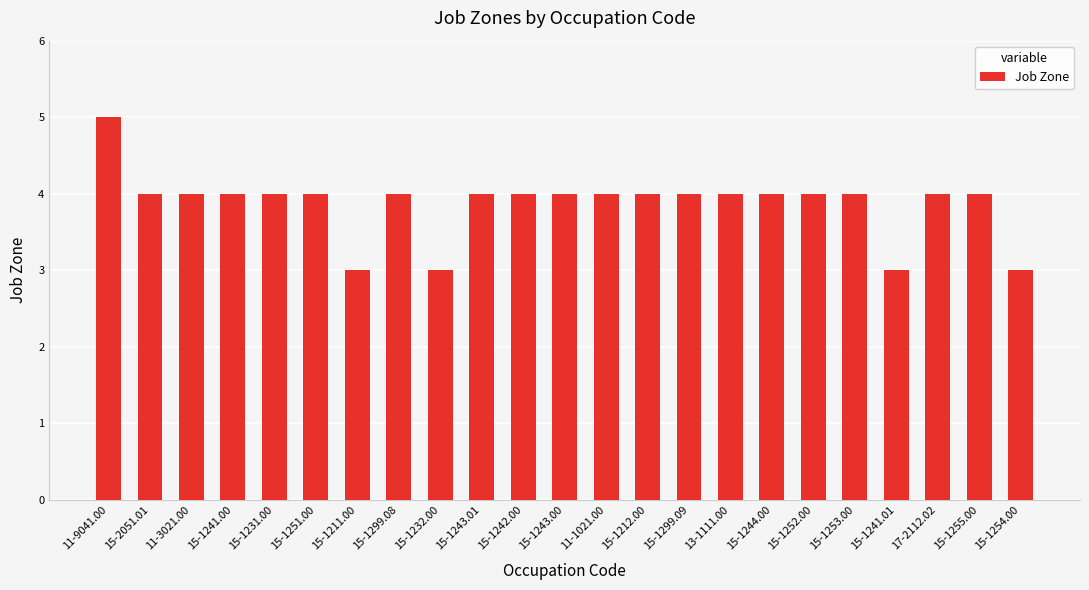

How many series are shown in this chart?

1